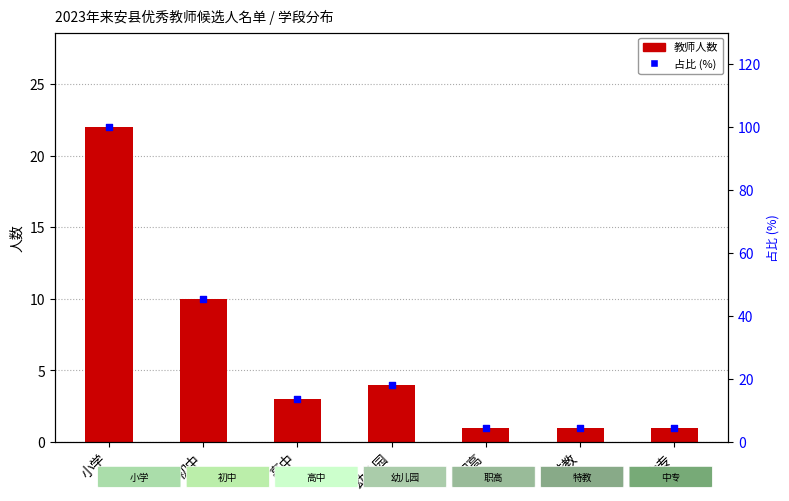

What is the total value across all series at 初中?

55.5